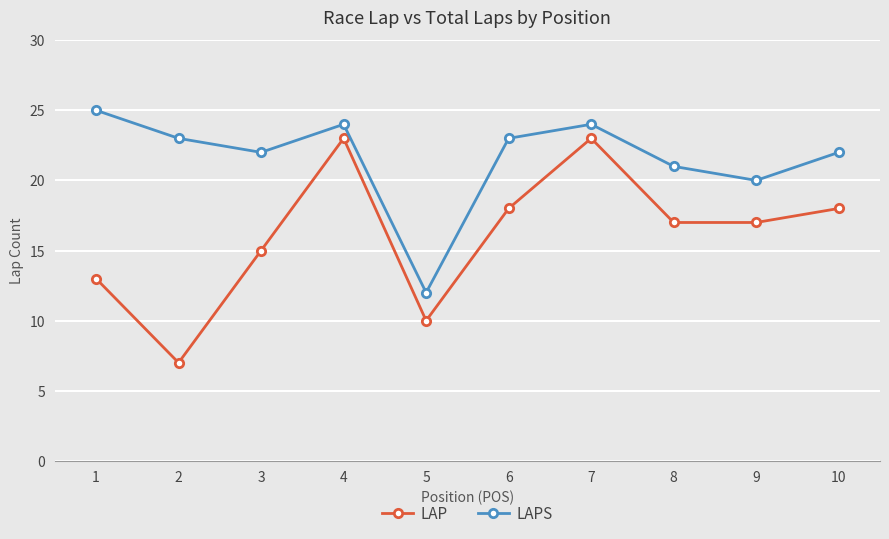

List the series in order of their overall mean, highest first.

LAPS, LAP